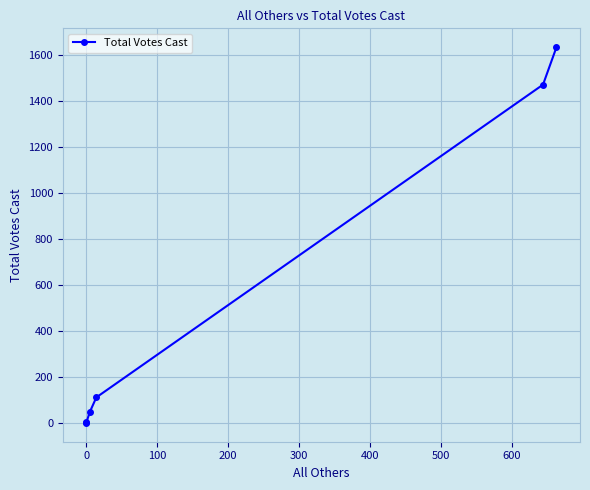

How many values are above zero?

5